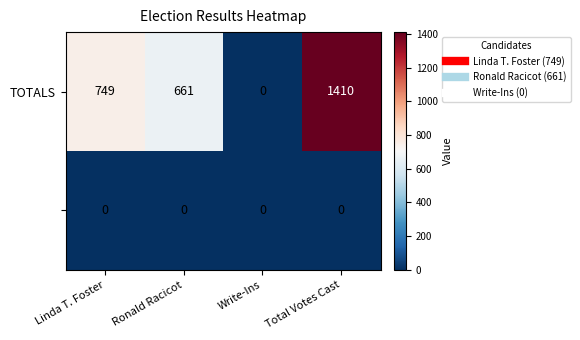

At how many categories does at least one series exceed 60?

3